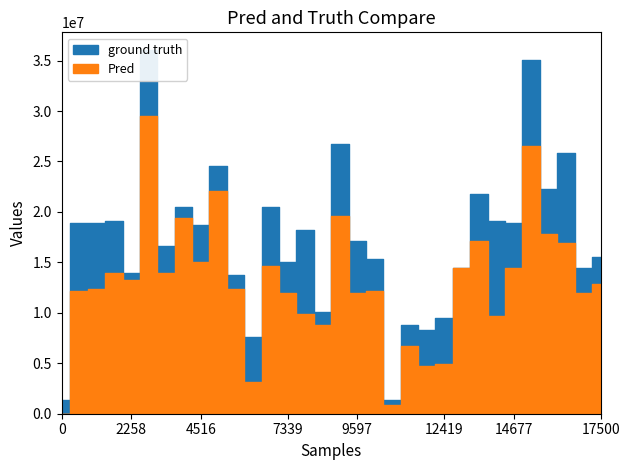

What is the greatest value displayed?

36000000